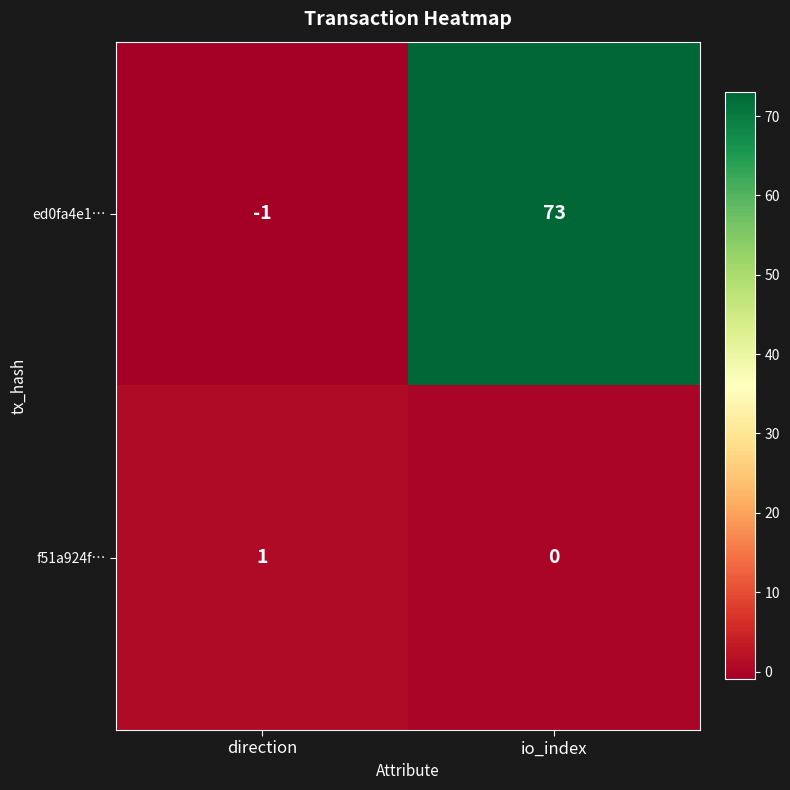

What is the difference between the ed0fa4e1… values at io_index and direction?

74